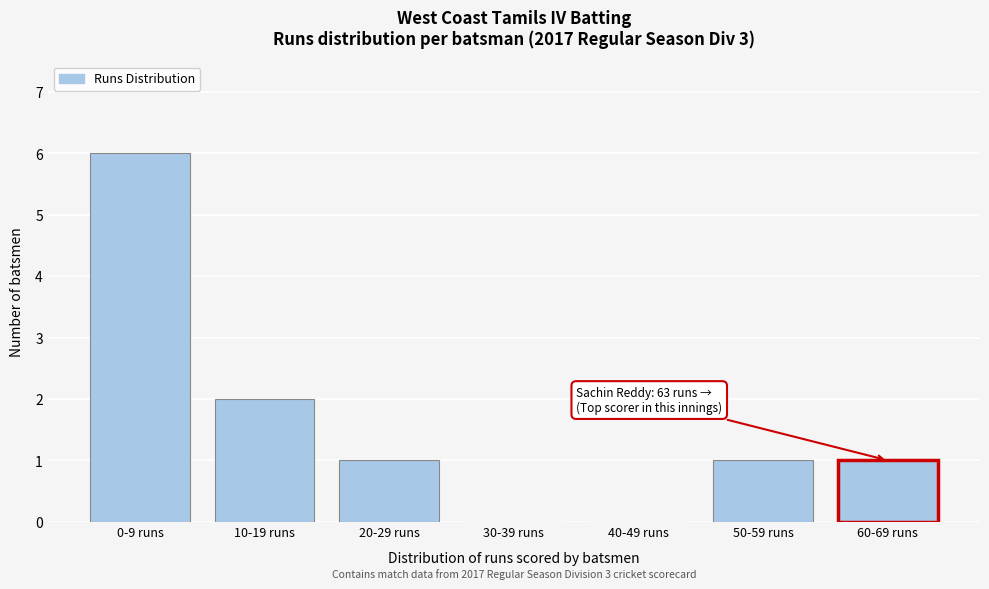

Reading left to right, extract all data points from this chart.

0-9 runs=6	10-19 runs=2	20-29 runs=1	30-39 runs=0	40-49 runs=0	50-59 runs=1	60-69 runs=1